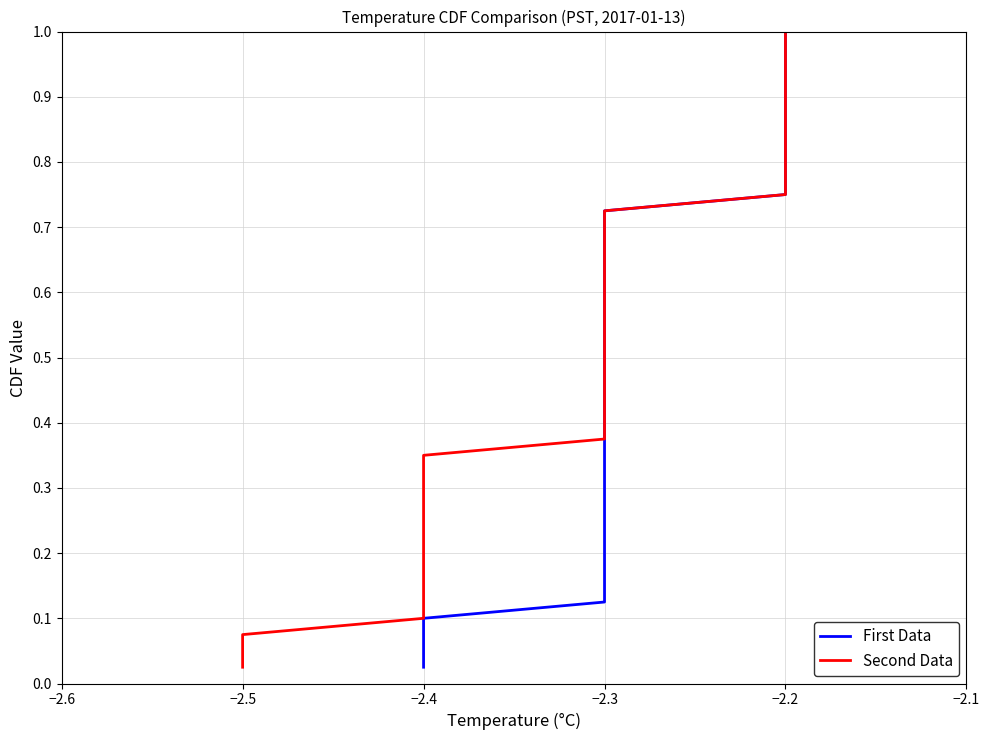

Between 26 and 13, which is larger?

26